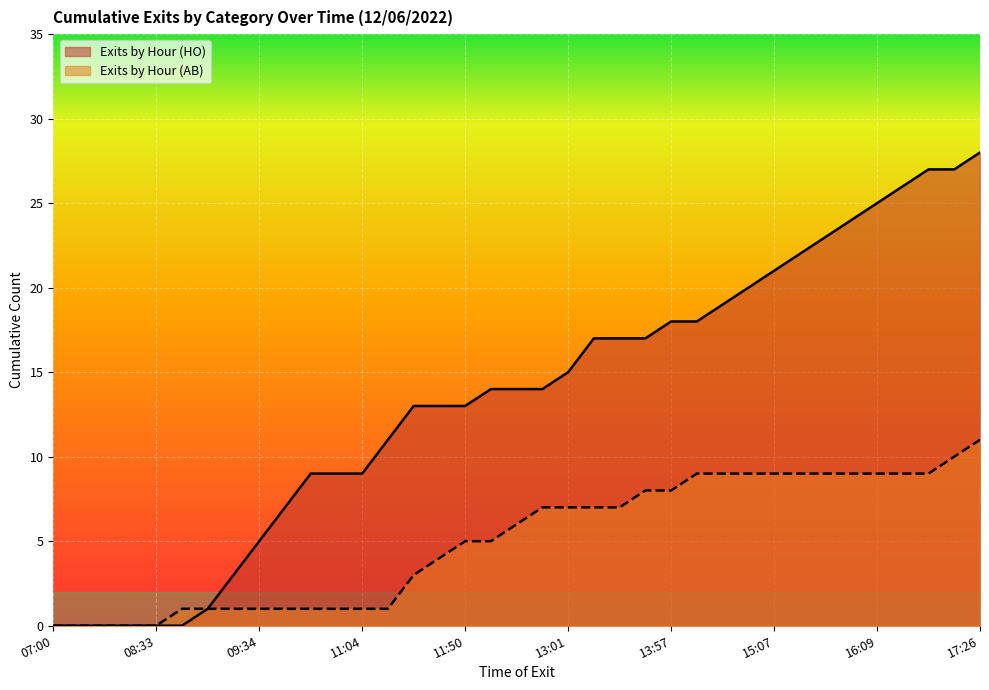

The Exits by Hour (AB) series shows 0 at 08:31. True or false?

True